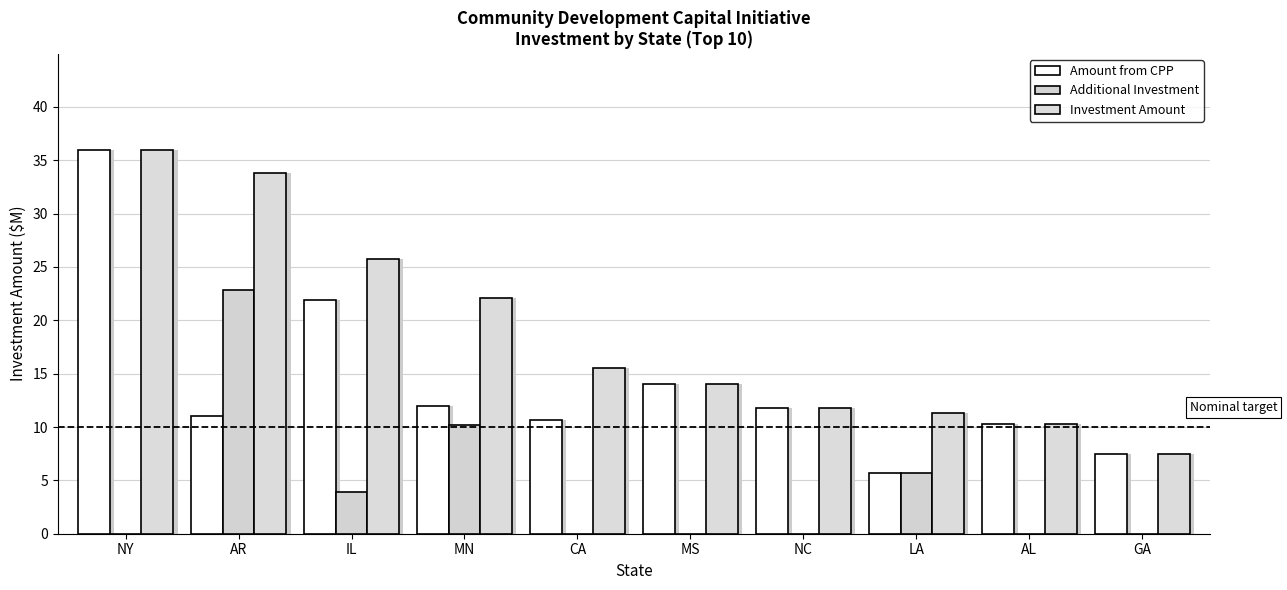

What is the sum of all Investment Amount values?

188.0